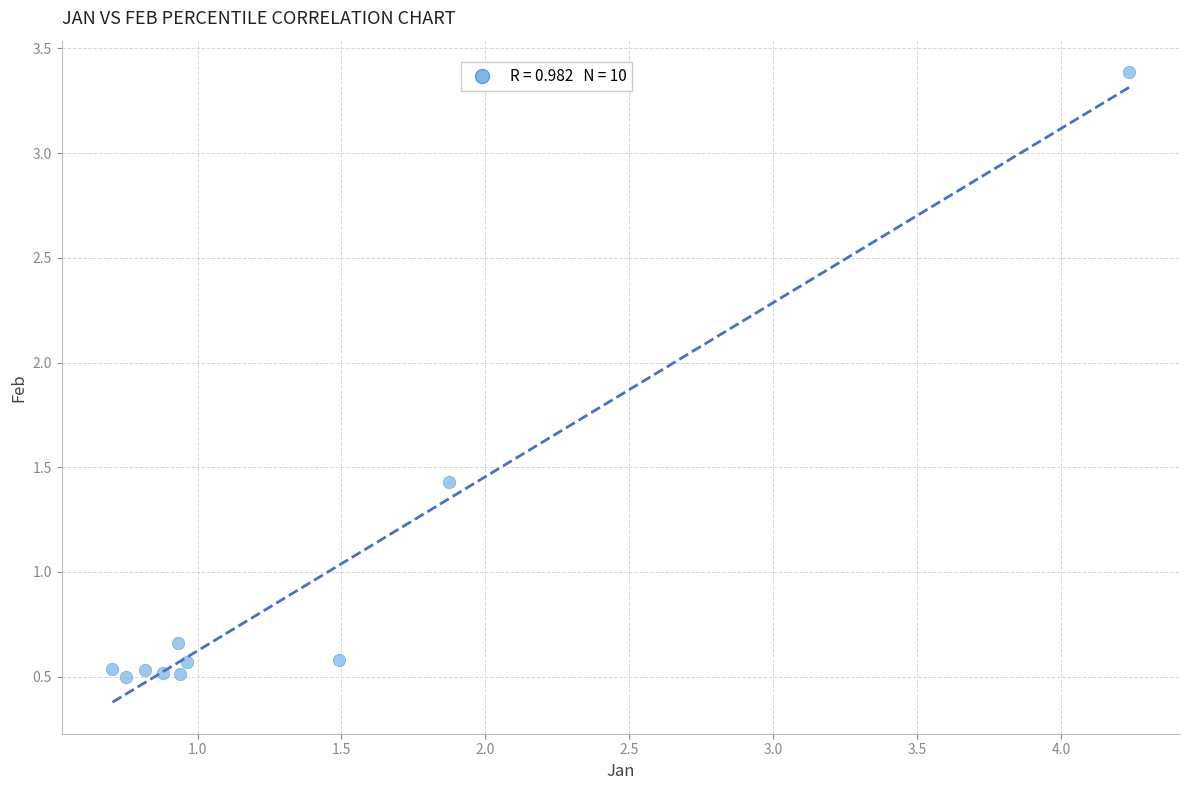

What is the range of Y values (max minus min)?

2.9